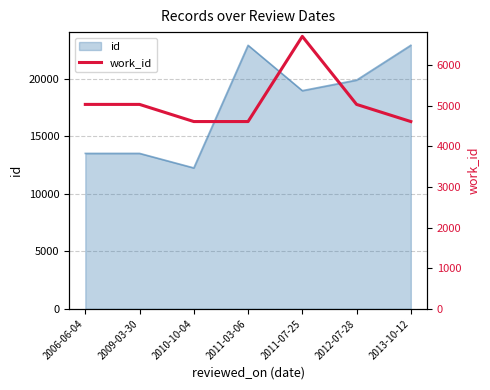

Does the chart display data point markers on the line(s)?

No